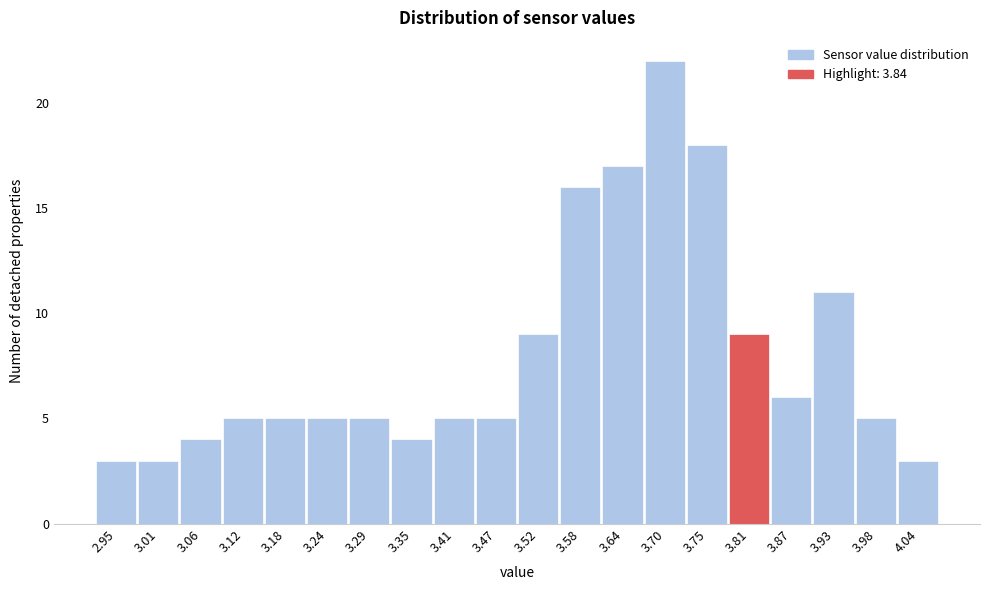

Reading left to right, what are all the values shown in this chart?

2.95=3	3.01=3	3.06=4	3.12=5	3.18=5	3.24=5	3.29=5	3.35=4	3.41=5	3.47=5	3.52=9	3.58=16	3.64=17	3.70=22	3.75=18	3.81=9	3.87=6	3.93=11	3.98=5	4.04=3